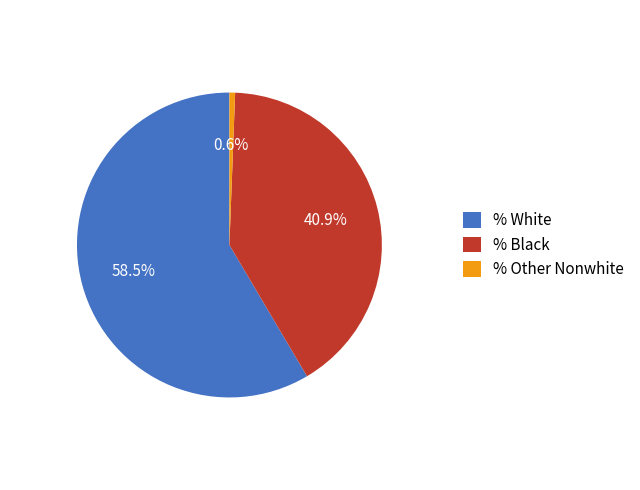

Which category has the biggest portion of the pie?

% White